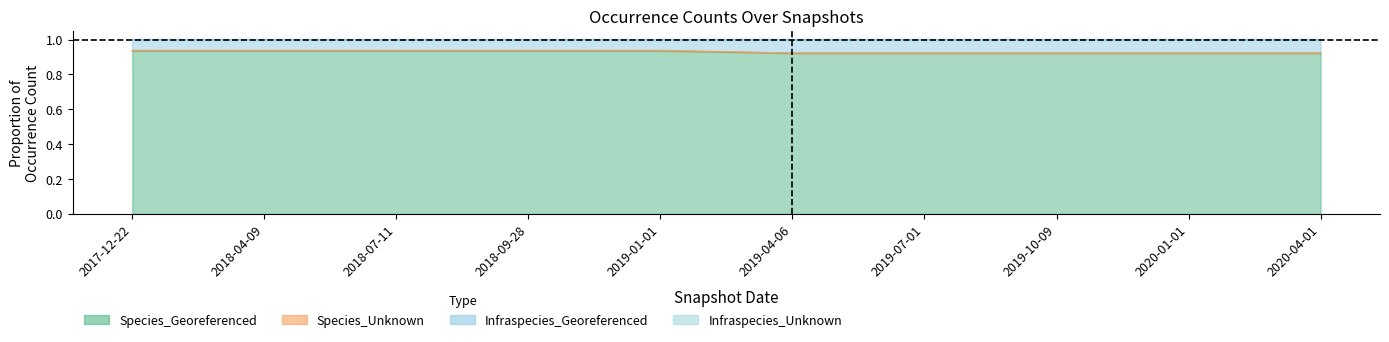

What is the value of the Species_Unknown point at the 10th from the left?

0.9